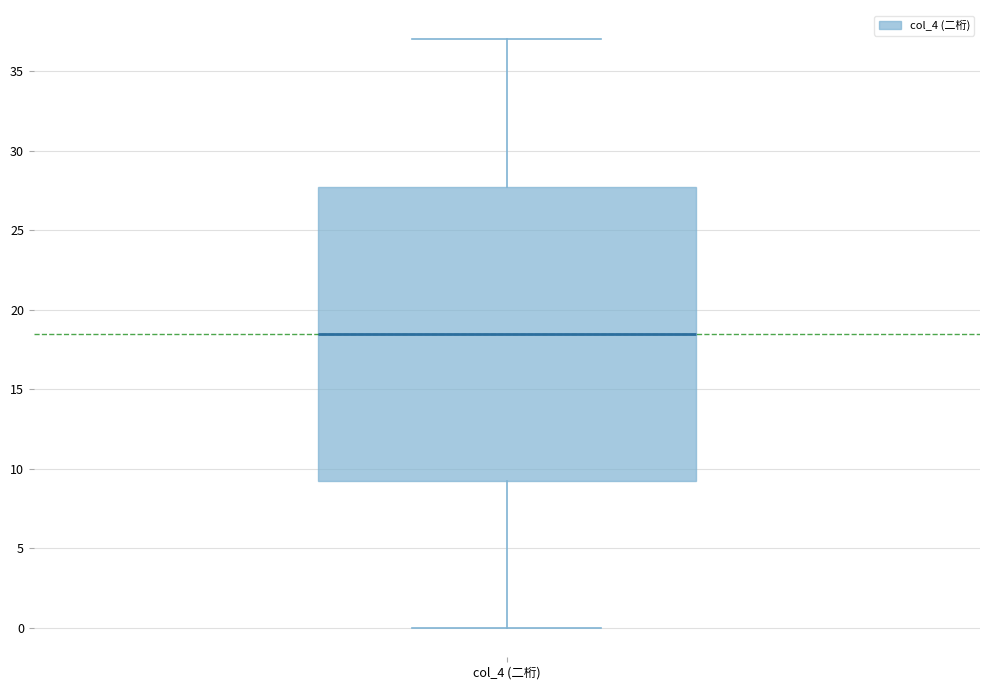

Transcribe this box plot: give where the median line is, the range the box spans, and where the two whiskers end, as read against the y-axis. The values are not printed on the chart, so give them approximately, as read against the axis.

median 18.5, box 9.5 to 28.0, whiskers 0.0 to 37.0